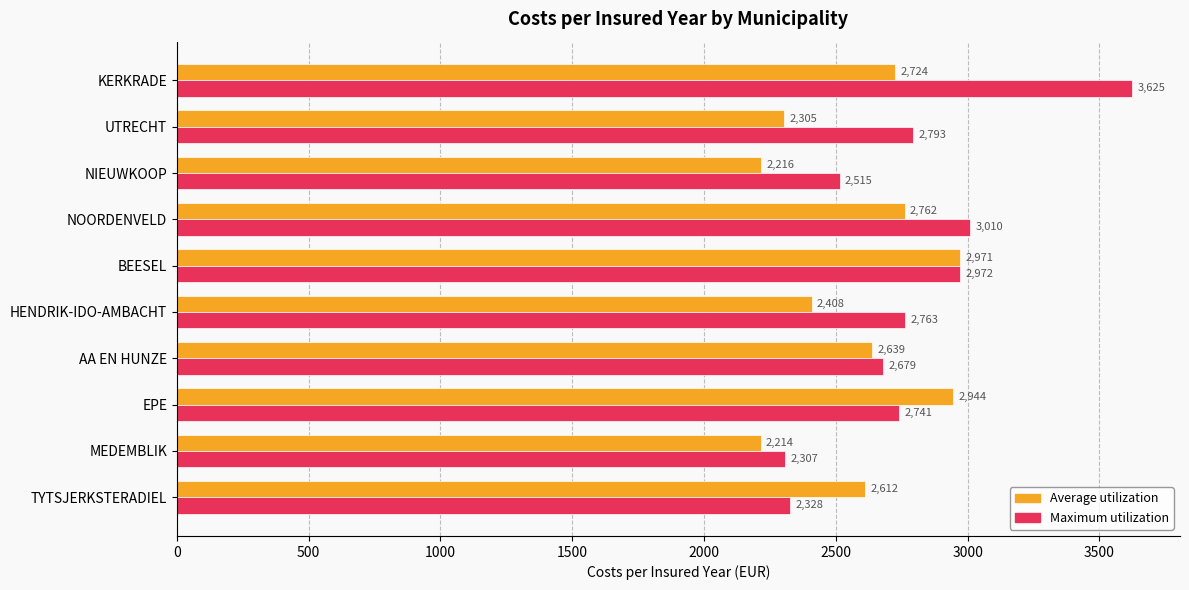

List the series in order of their overall mean, highest first.

Maximum utilization, Average utilization